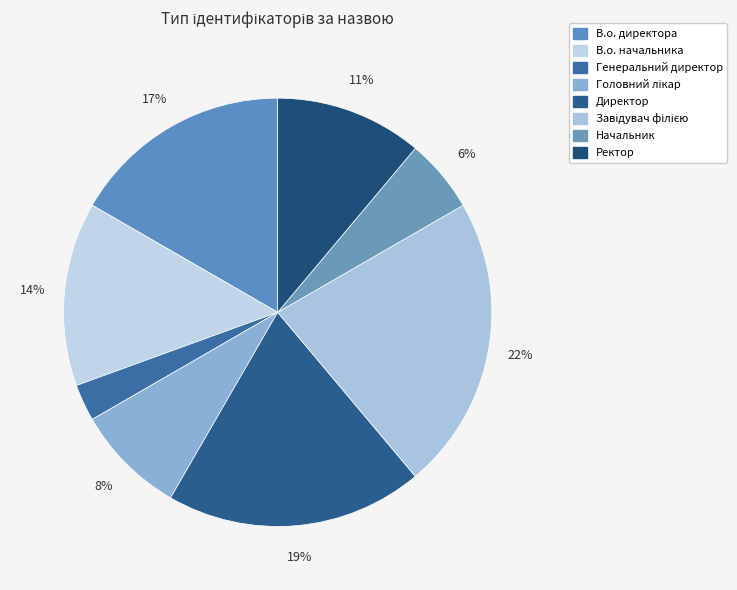

How many segments does this pie chart have?

8